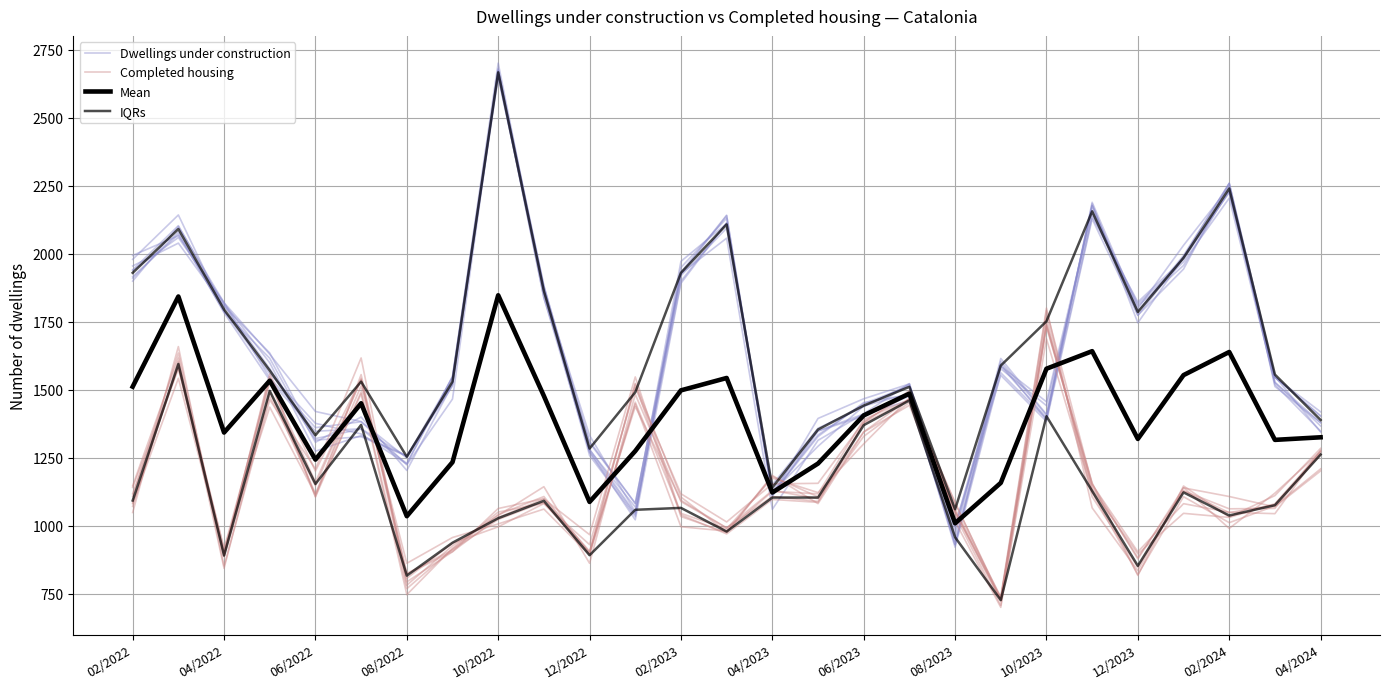

The Completed housing series shows 363.8 at 04/2024. True or false?

False